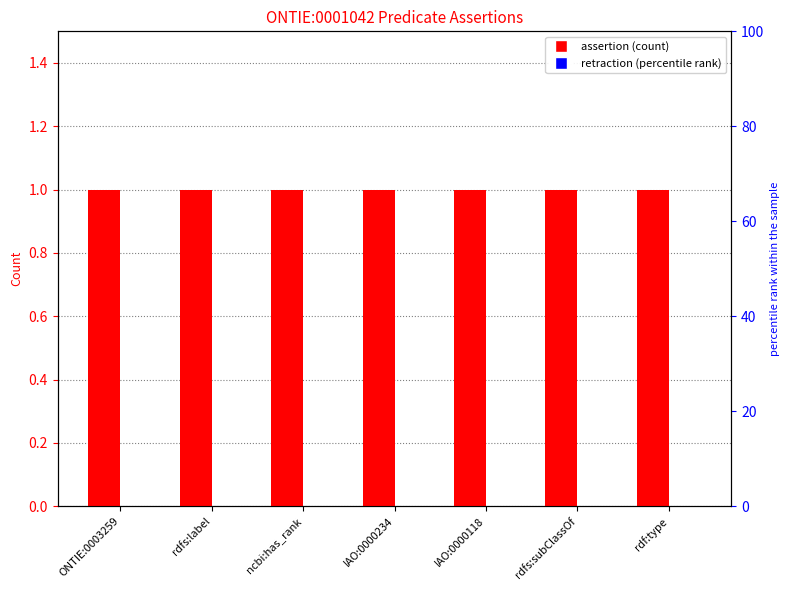

What are all the series names shown in the legend?

assertion, retraction